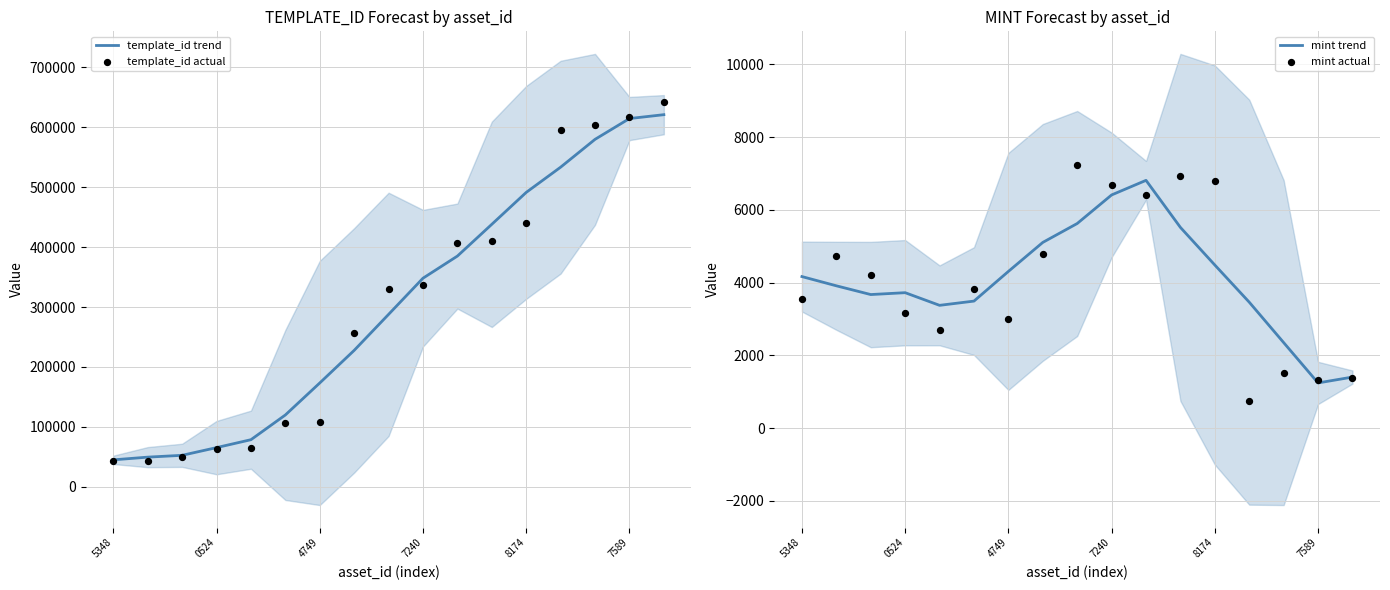

Which series reaches the minimum Y coordinate?

mint actual